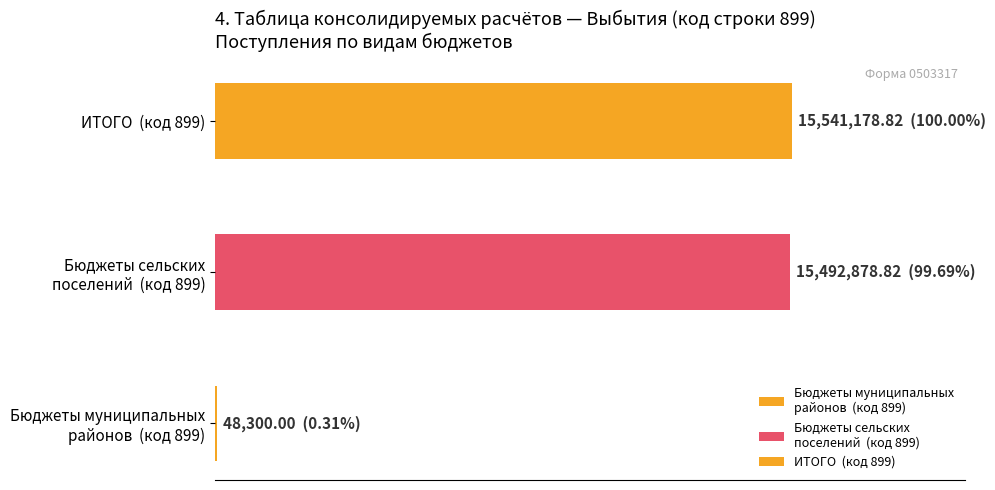

Is it true that the value at 925 is 500?

False